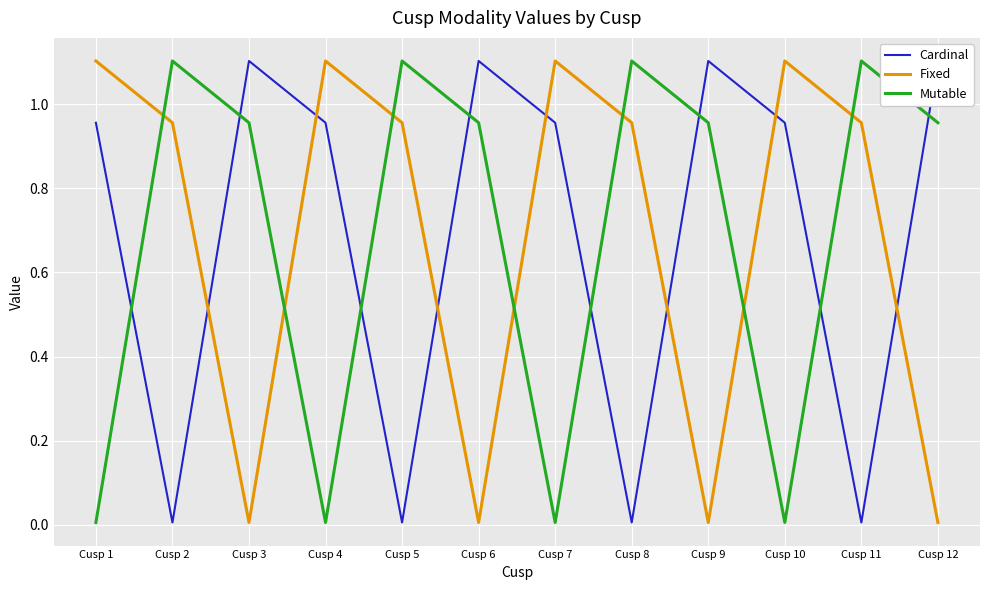

Which series has the largest total across all categories?

Cardinal